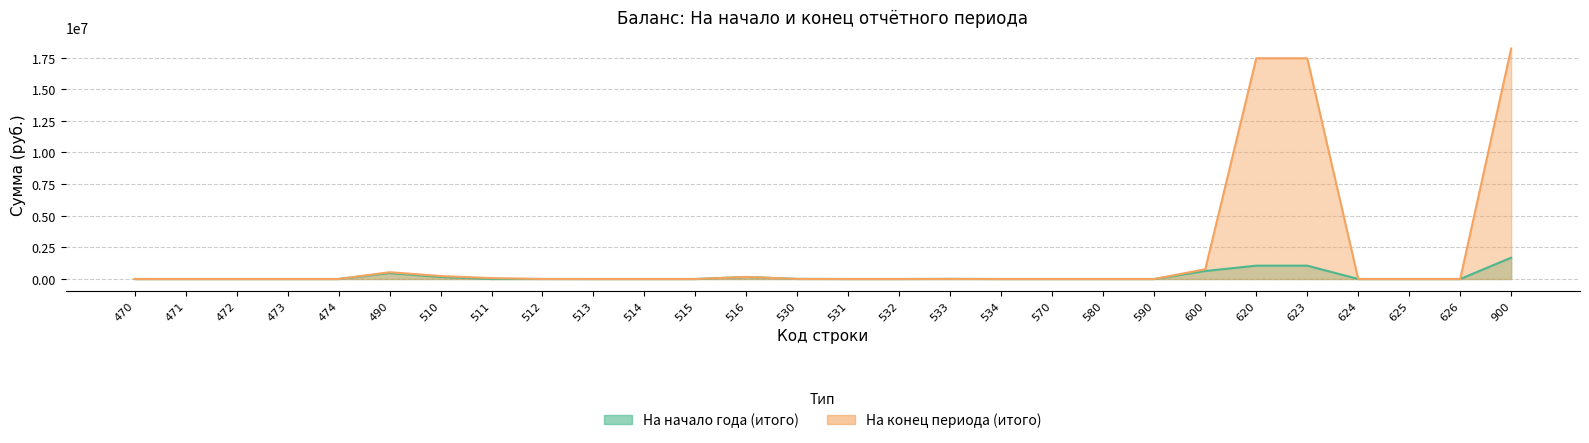

Which series changed the most between 511 and 590?

На конец периода (итого)